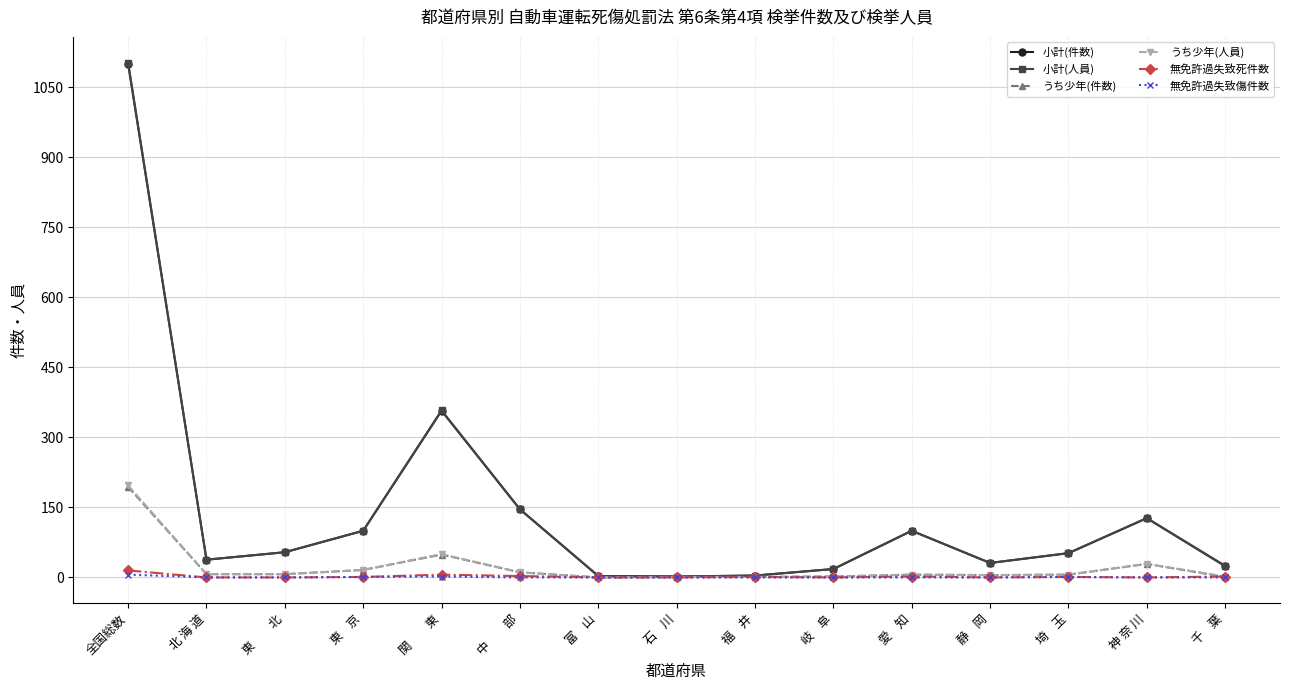

What is the difference between the maximum and minimum values in the 小計(人員) series?

1101